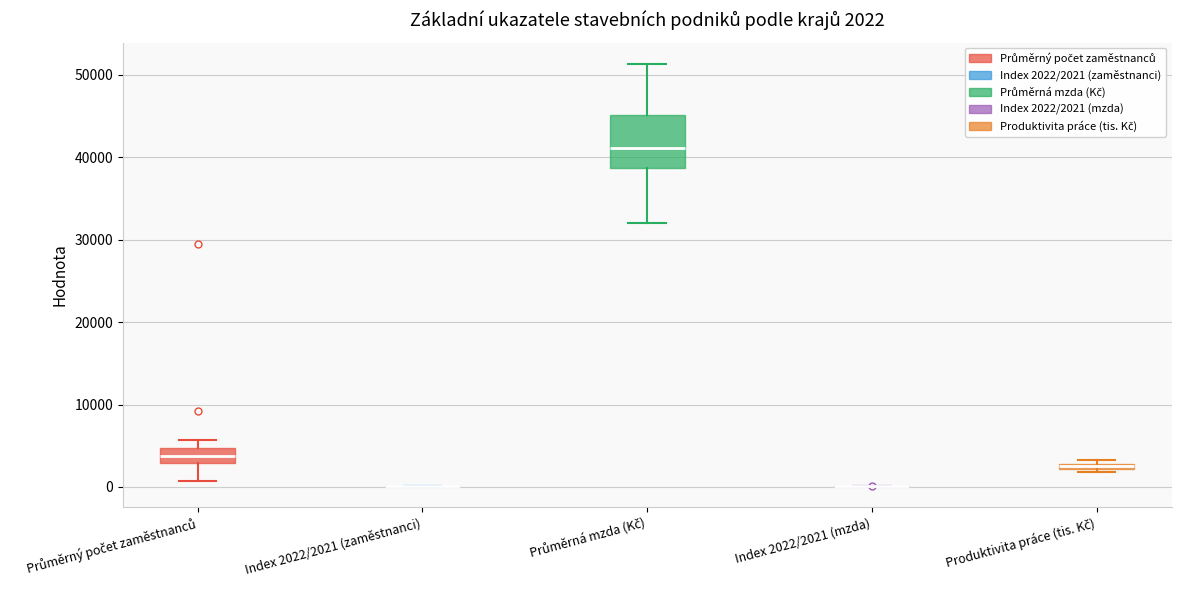

Which box is the tallest, from its lower edge to its upper edge?

Průměrná mzda (Kč)